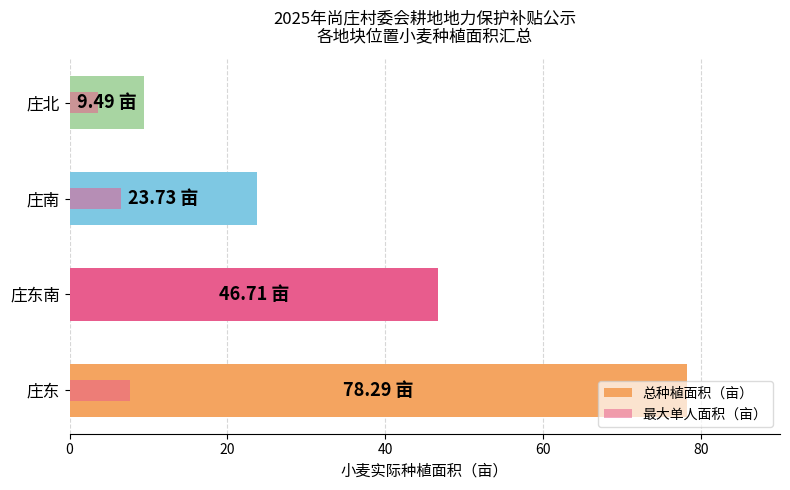

Which series has the largest total across all categories?

总种植面积（亩）